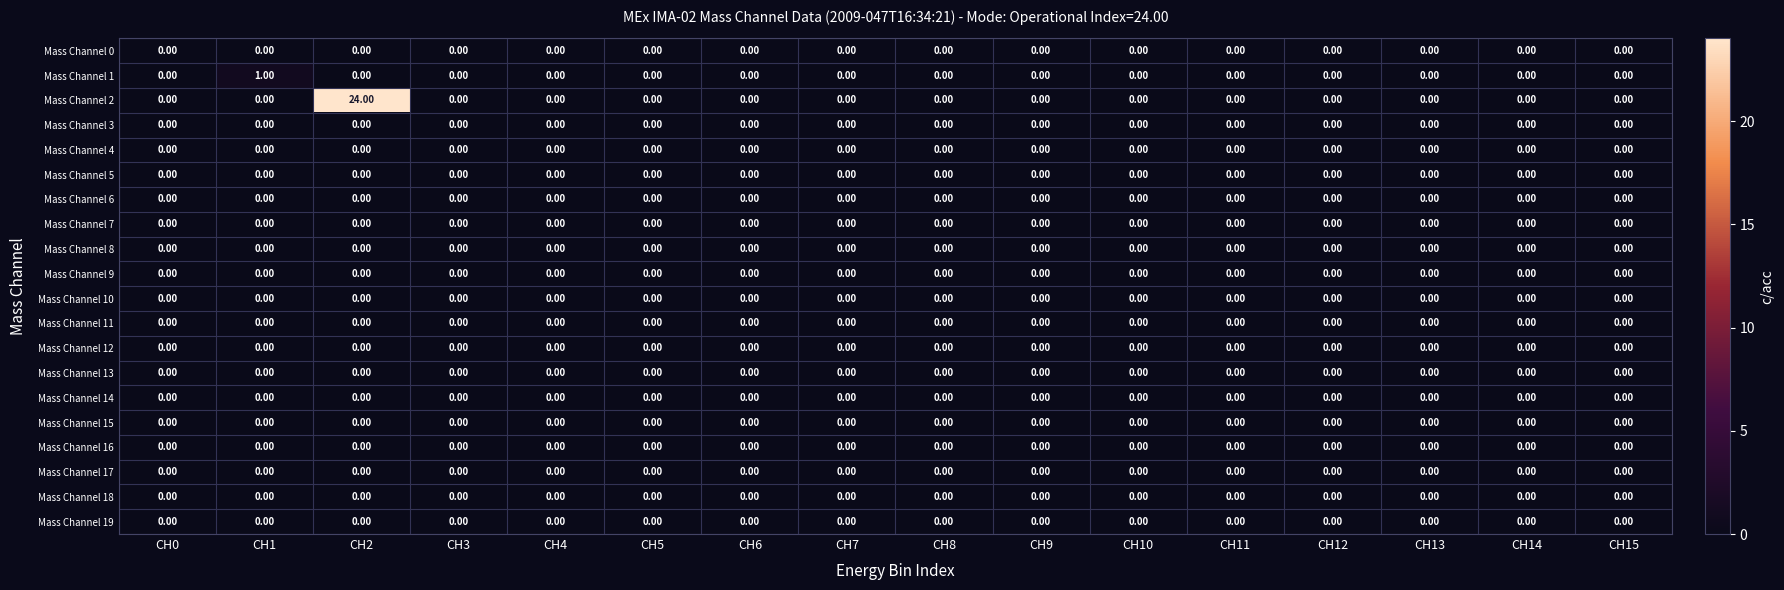

Which series has the largest range (max minus min)?

Mass Channel 2